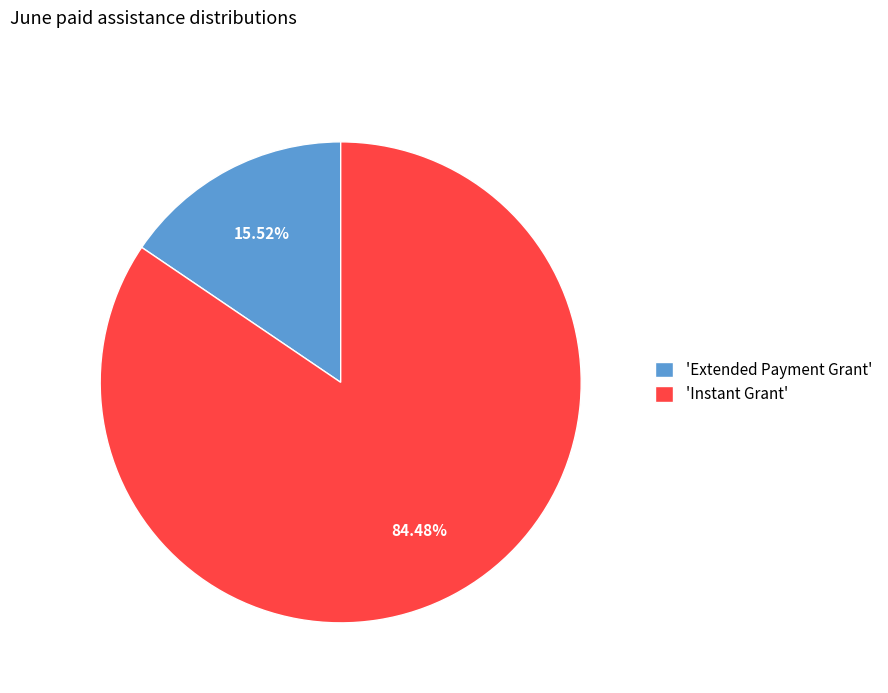

Rank the categories by value from highest to lowest.

'Instant Grant', 'Extended Payment Grant'